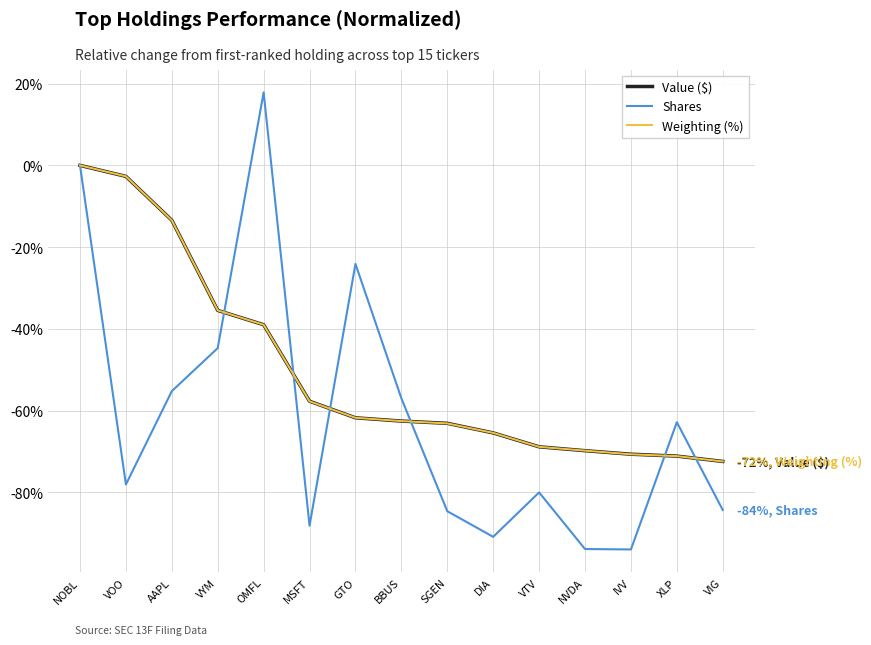

The Value ($) series shows -32.2 at VTV. True or false?

False